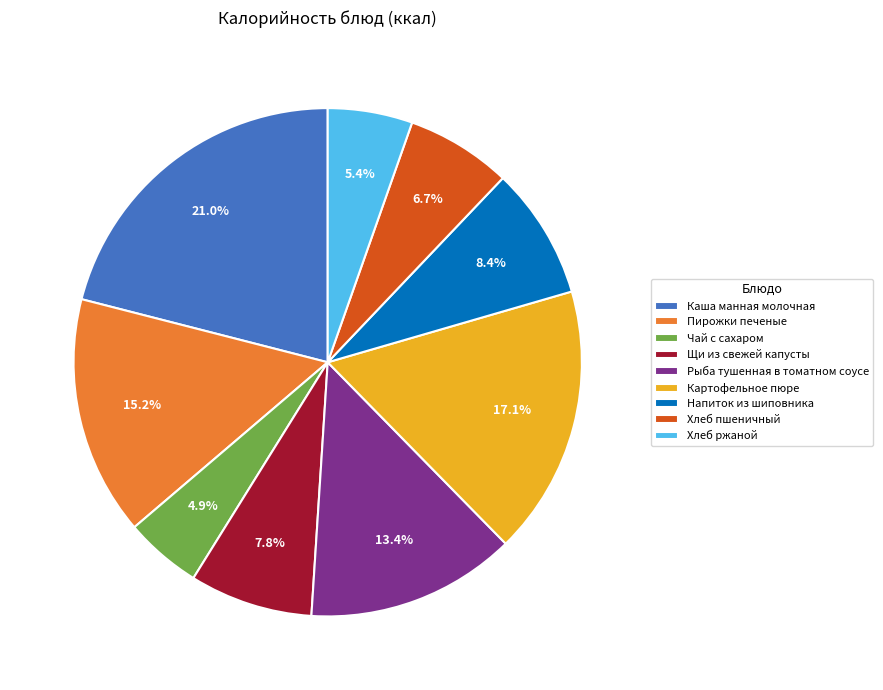

Which has a higher value, Хлеб ржаной or Рыба тушенная в томатном соусе?

Рыба тушенная в томатном соусе